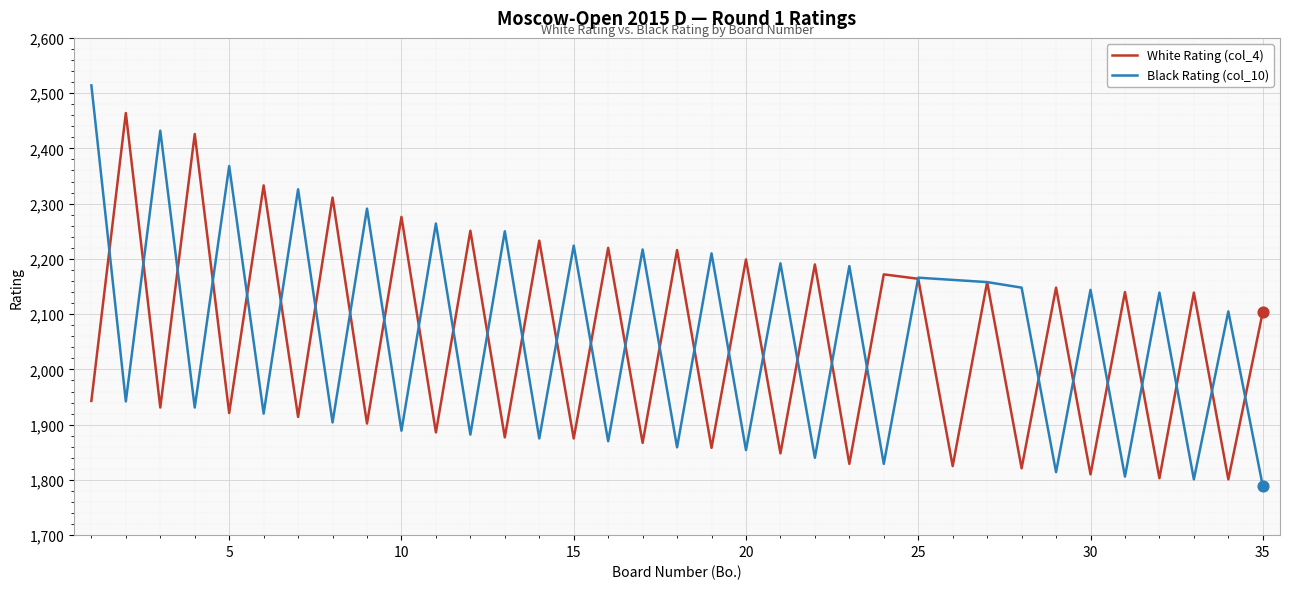

Which series has the widest spread of values?

Black Rating (col_10)